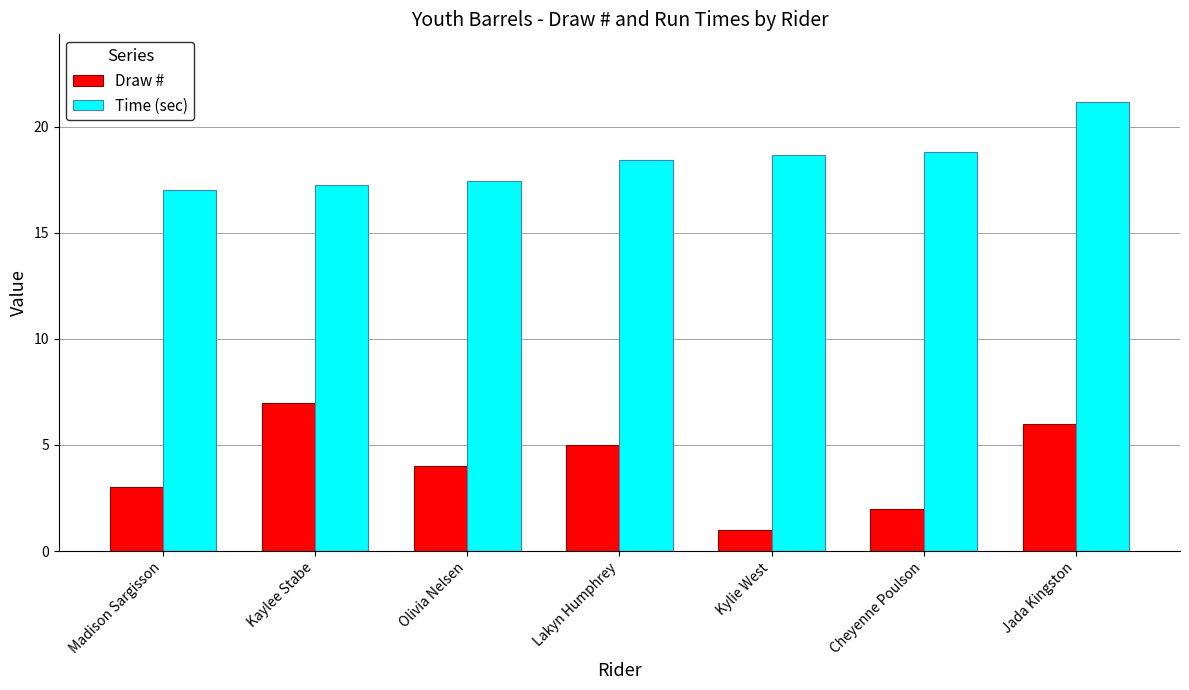

Which series has the largest total across all categories?

Time (sec)